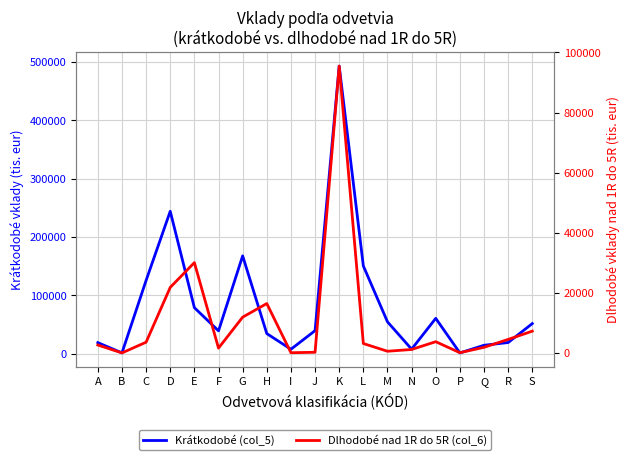

How many lines are shown in the chart?

2